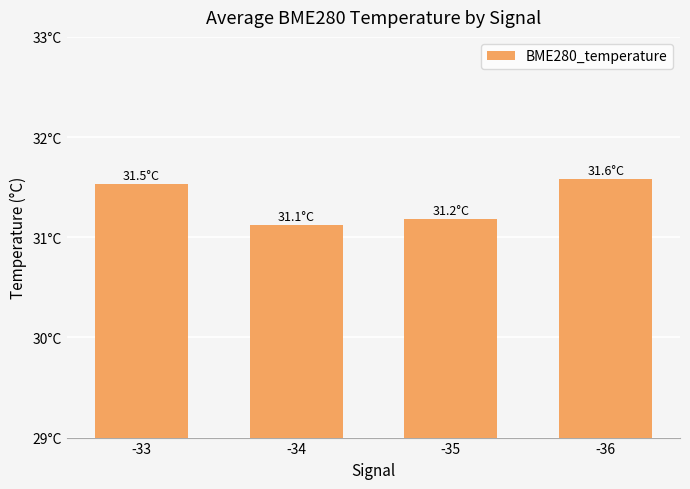

Is it true that the value at -34 is 52.9?

False